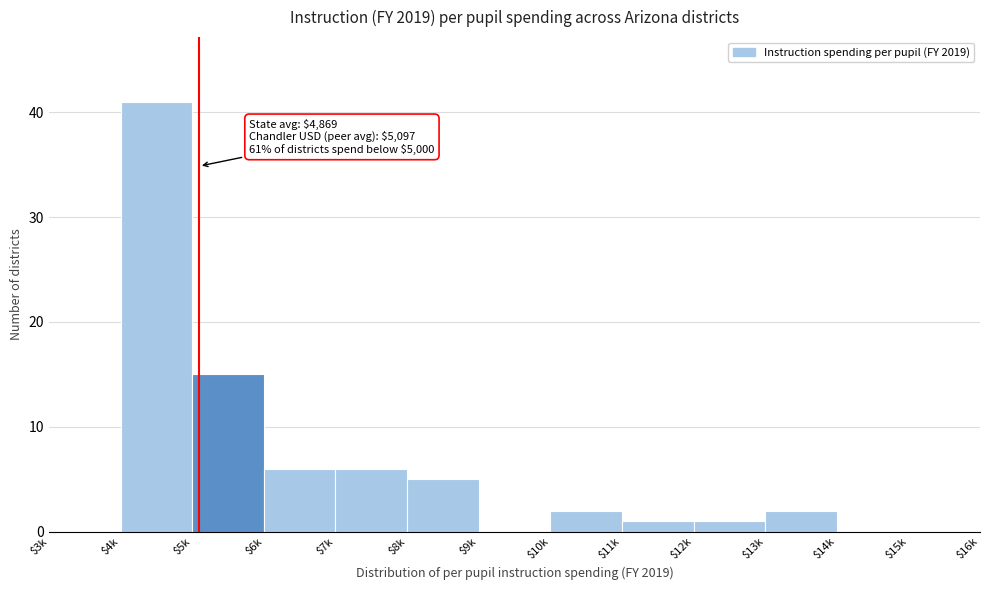

What is the maximum value shown in the chart?

41